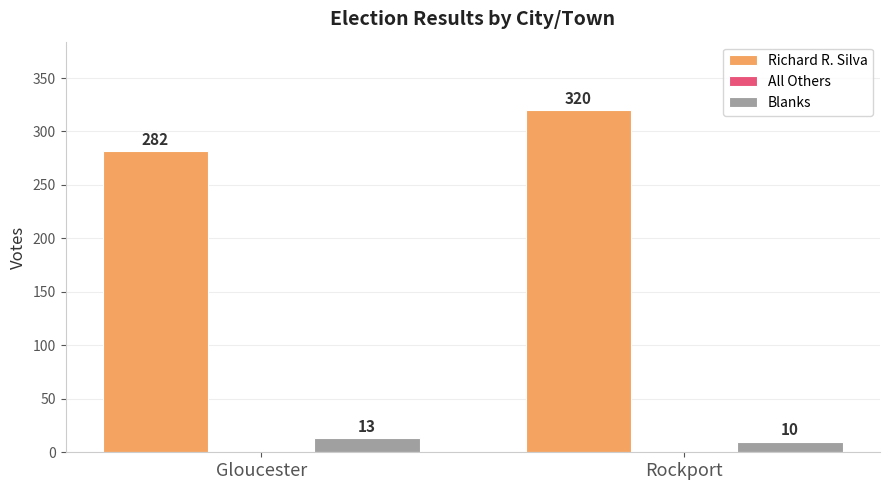

How many bars are there in each group?

2